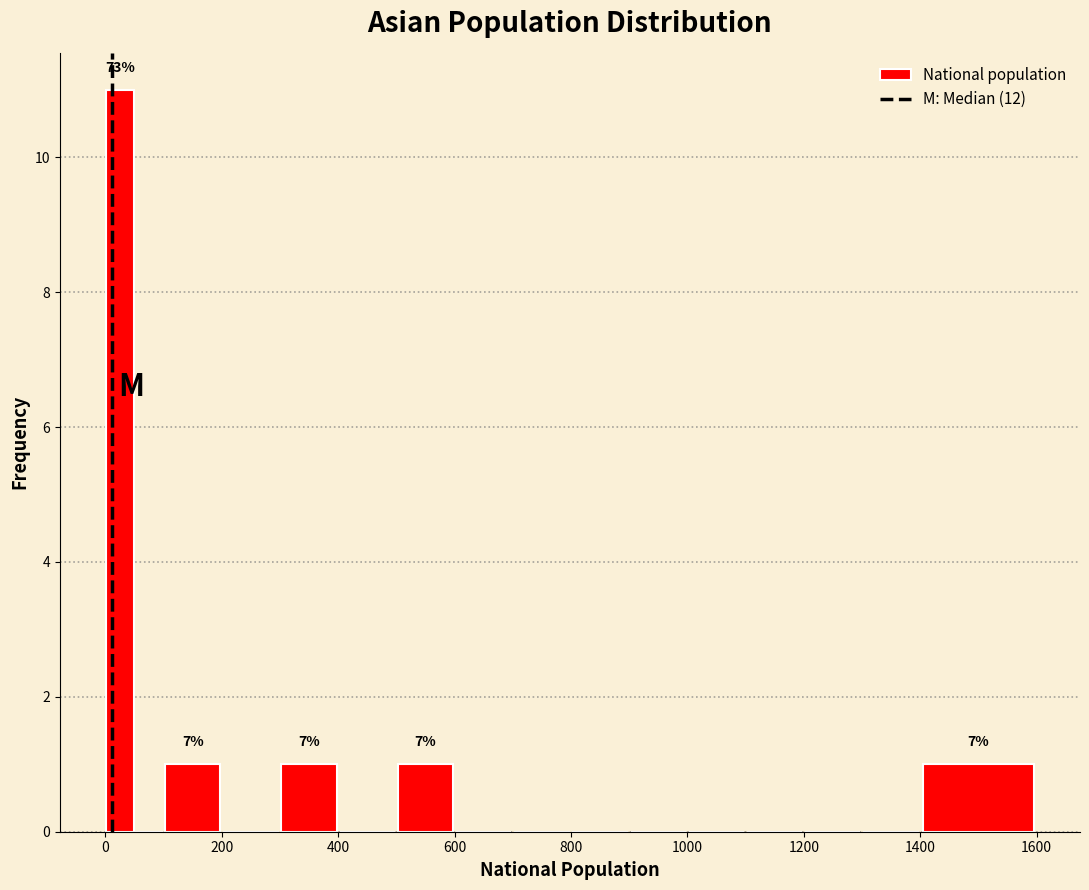

Around what value on the x-axis is the tallest bar? Give the approximate position of its centre, as read against the axis.

20